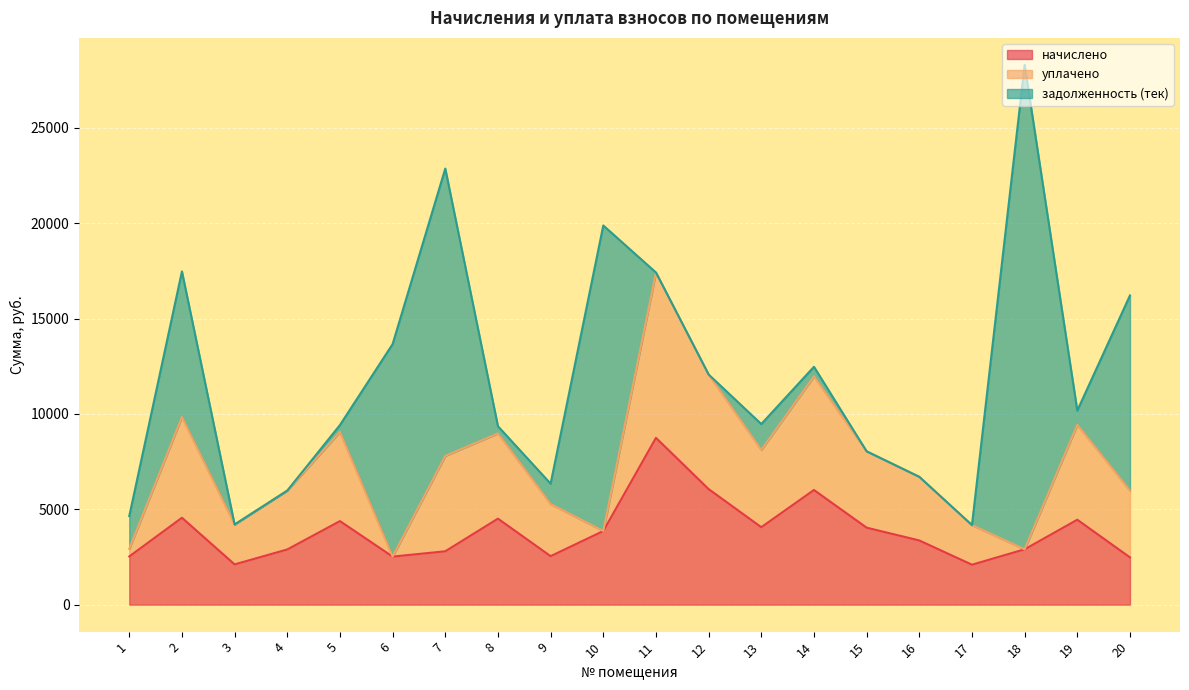

List the labels in order of уплачено value, largest first.

11, 12, 14, 2, 7, 19, 5, 8, 13, 15, 20, 16, 4, 9, 3, 17, 1, 6, 10, 18